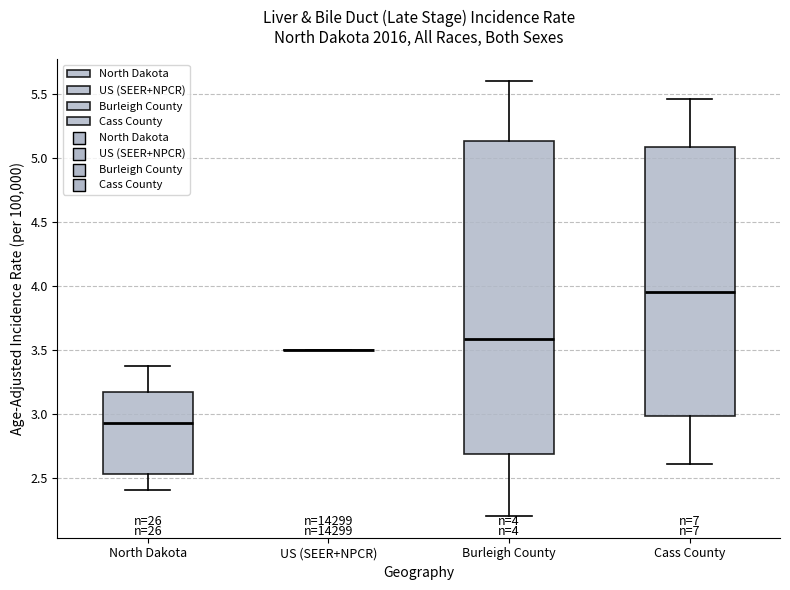

Which box is the tallest, from its lower edge to its upper edge?

Burleigh County